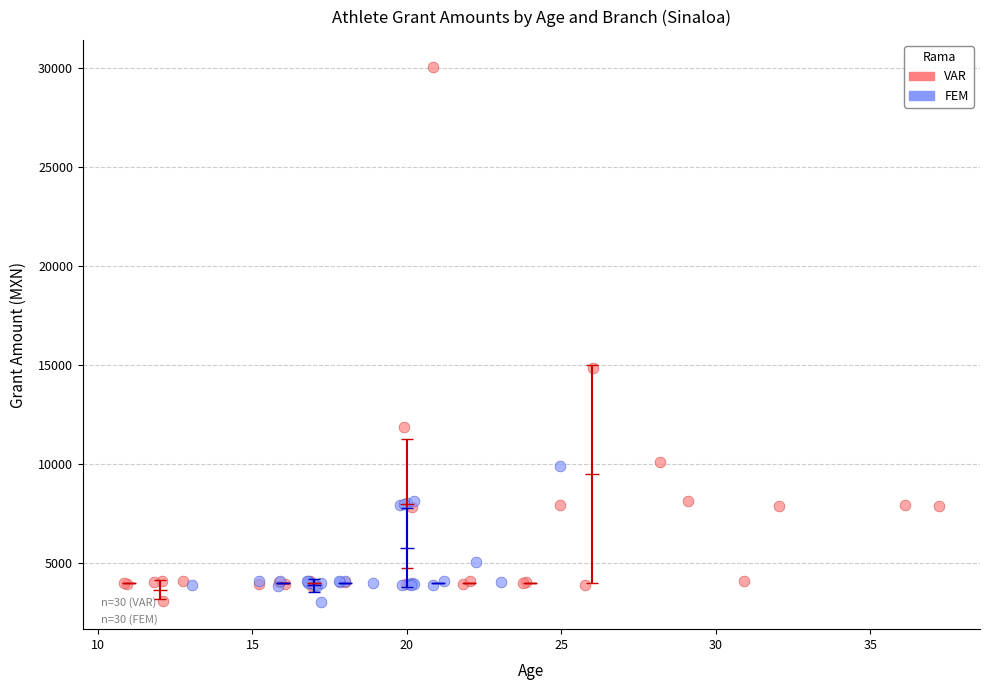

Which series has the widest spread of Y values?

VAR